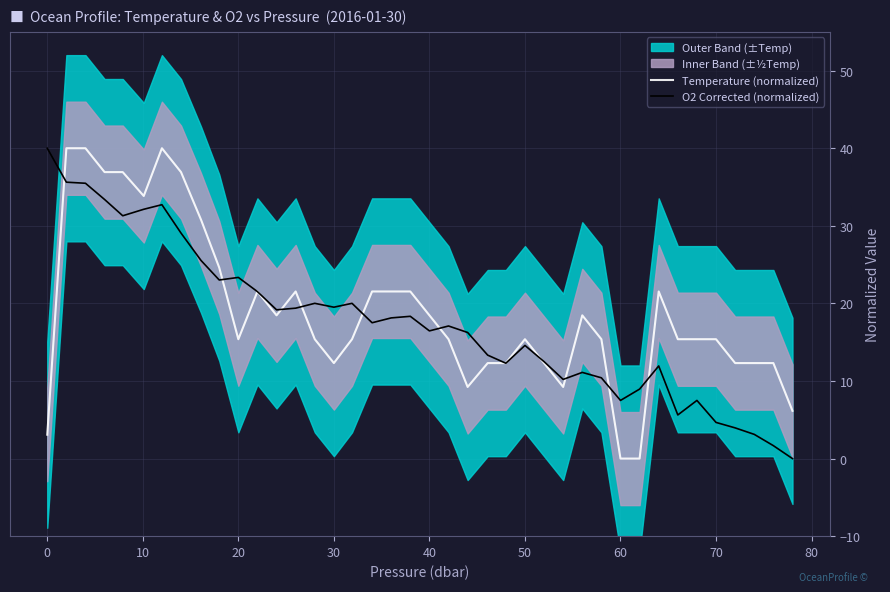

What is the highest value of the Temperature (normalized) series?

40.0